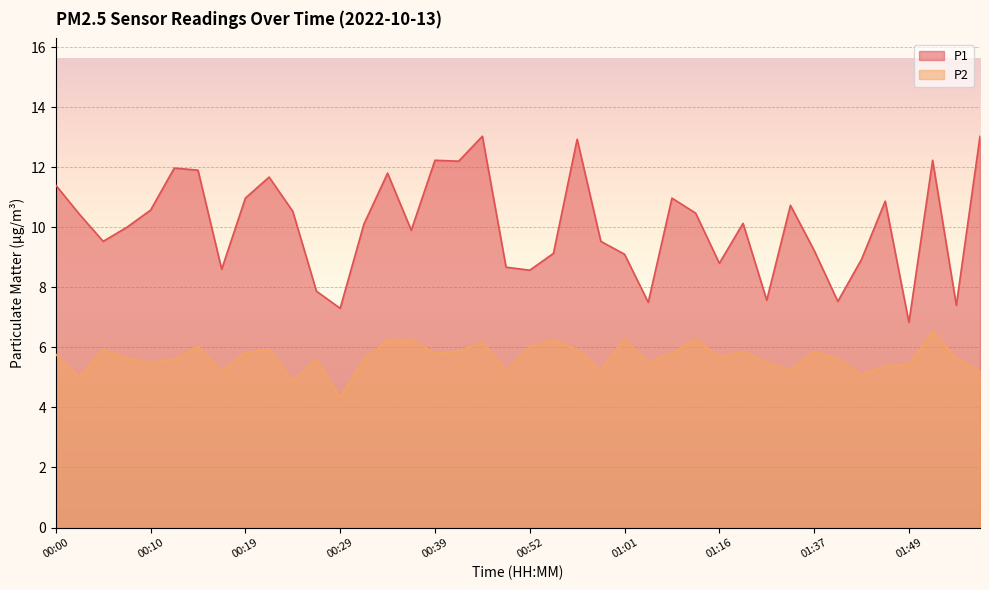

True or false: P2 and P1 cross at least once.

False